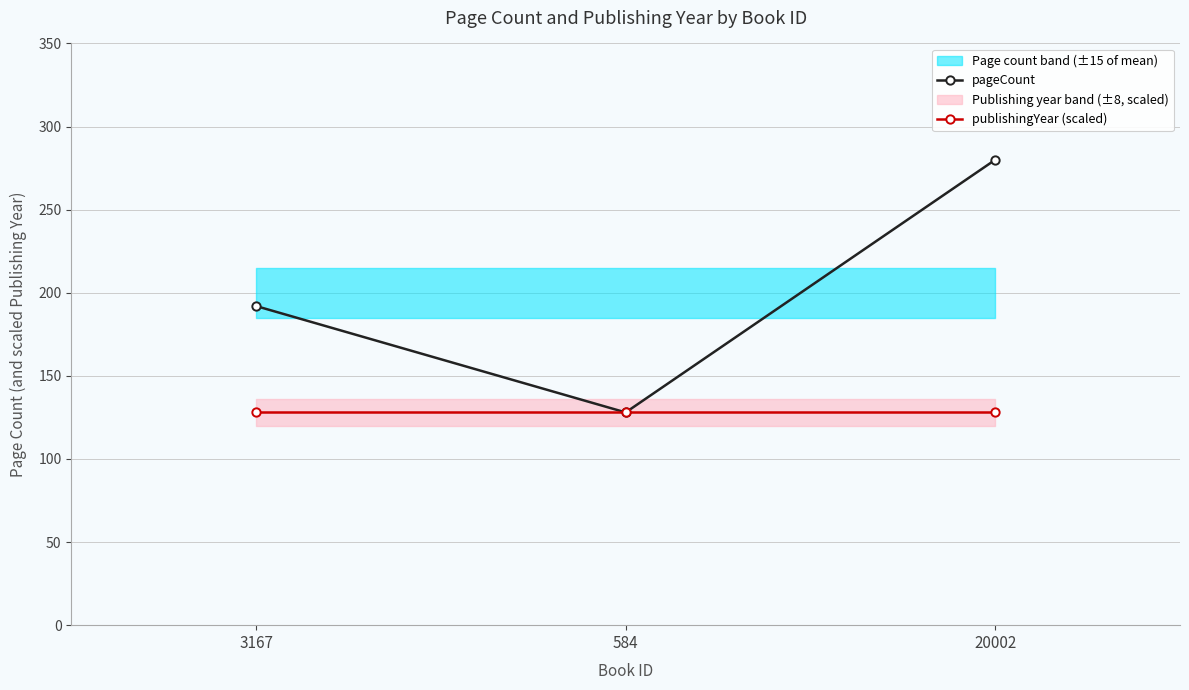

What is the value of the publishingYear (scaled) point at the 3rd from the left?

128